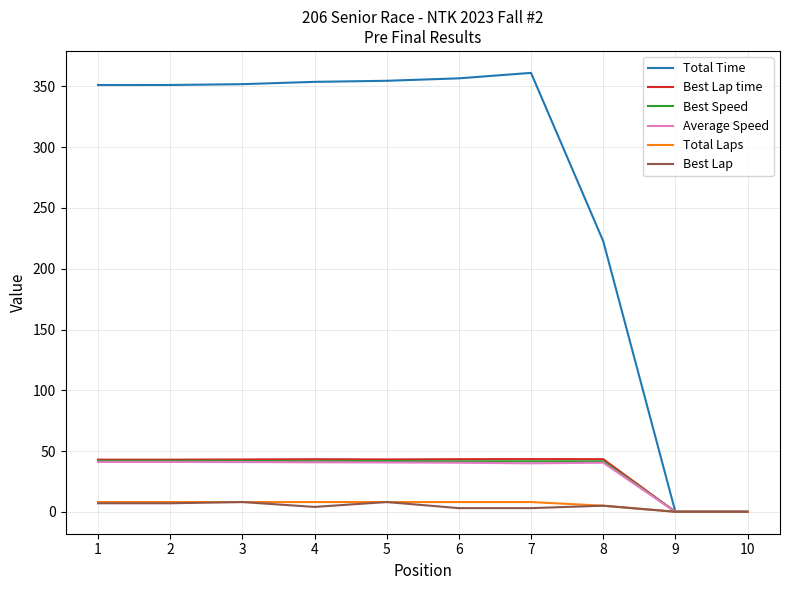

What is the greatest value displayed?

361.2